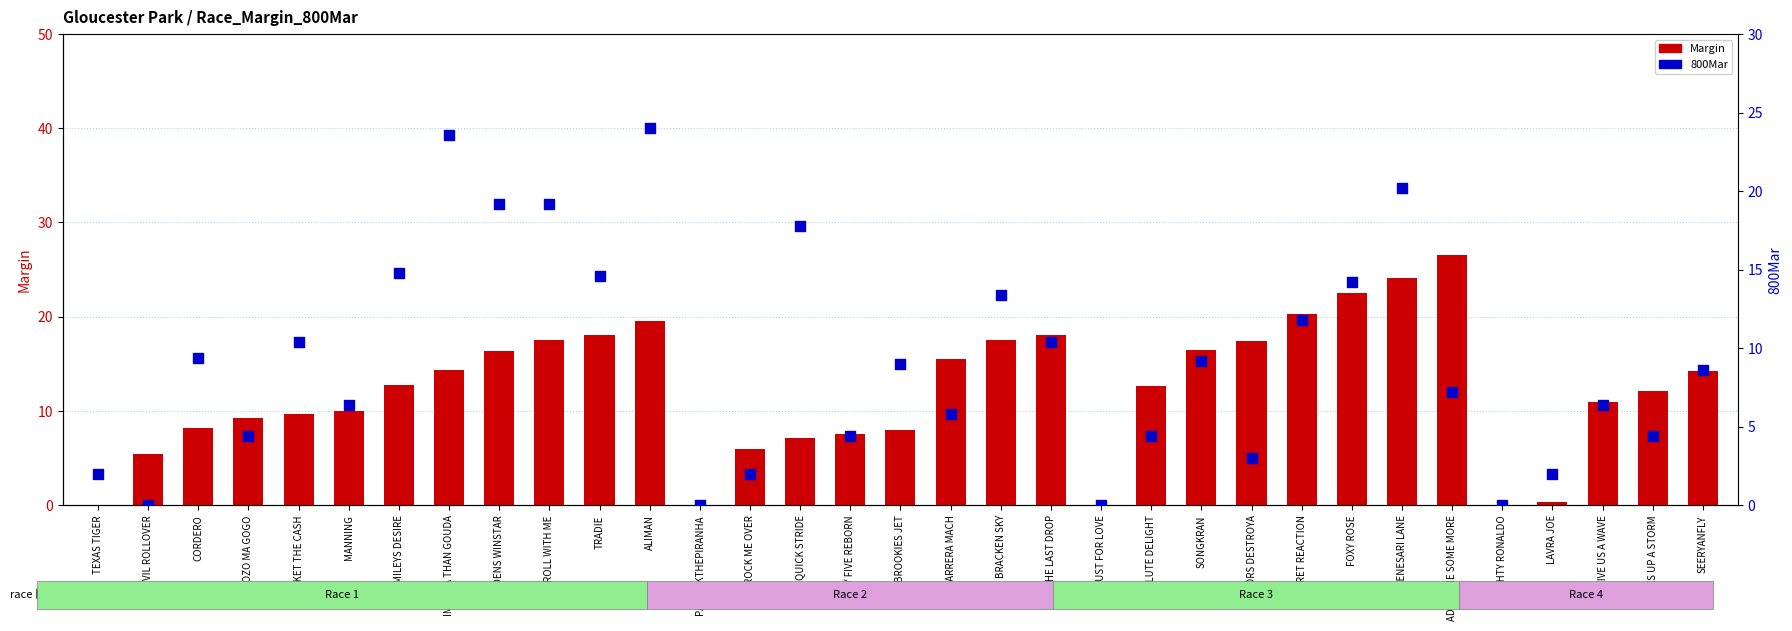

Which series reaches the minimum Y coordinate?

Margin